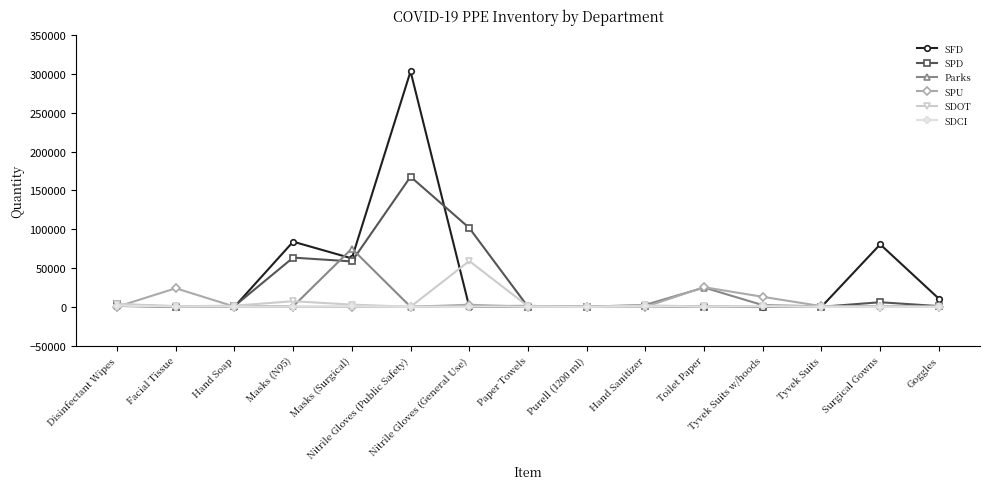

Does the chart have visible grid lines?

No